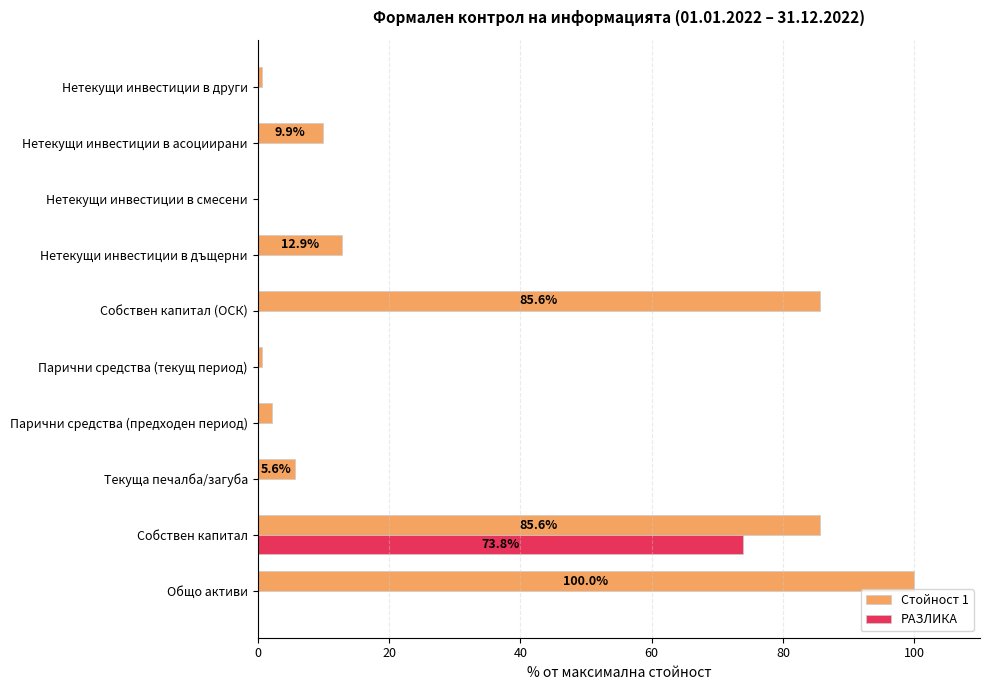

What is the sum of all Стойност 1 values?

303.2